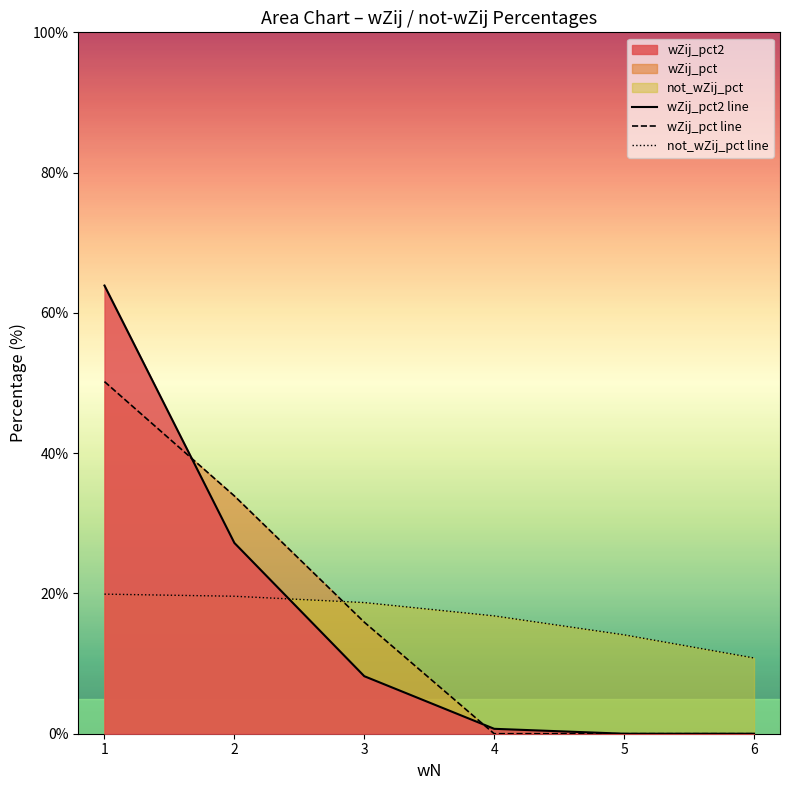

Which series ends up on top after the final intersection of not_wZij_pct line and wZij_pct2 line?

not_wZij_pct line